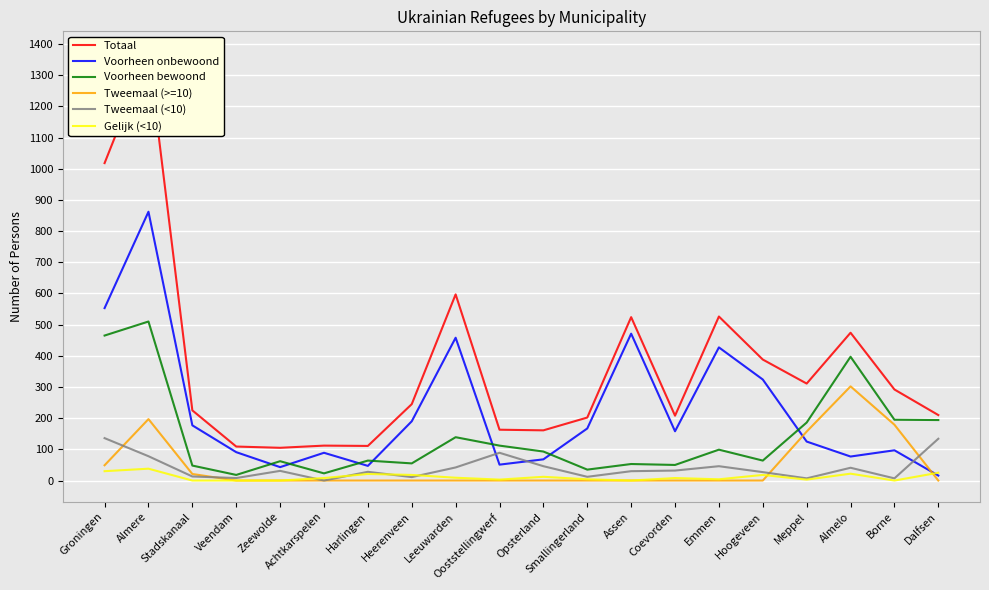

What is the greatest value displayed?

1372